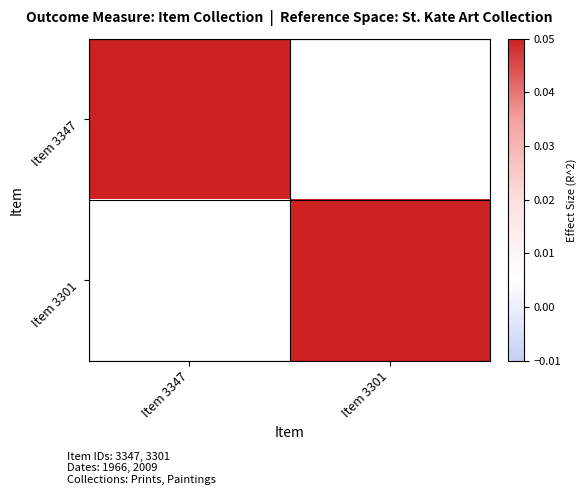

Between Item 3347 and Item 3301, which is larger?

Item 3347